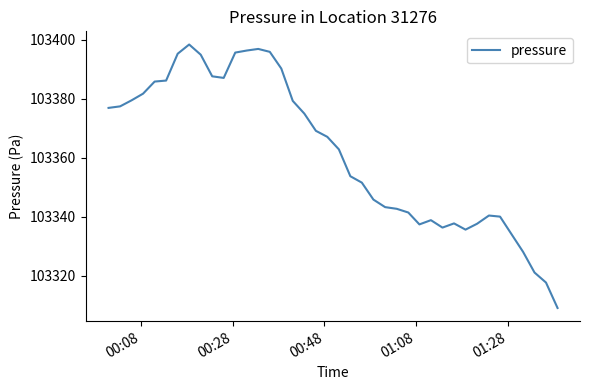

What is the greatest value displayed?

103398.5